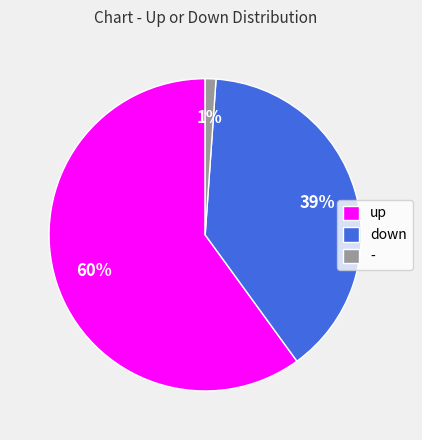

How many segments does this pie chart have?

3